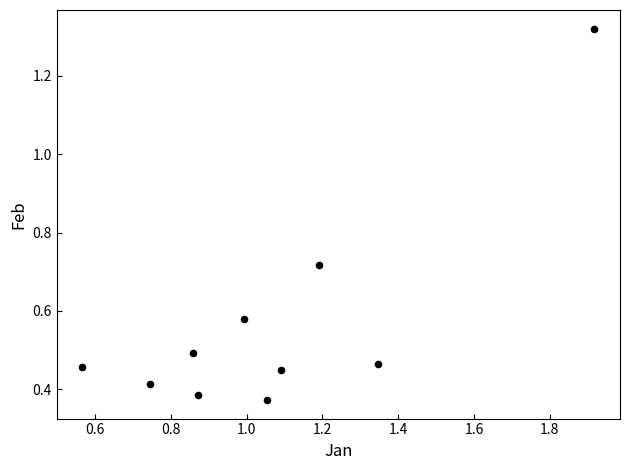

What is the range of X values (max minus min)?

1.4